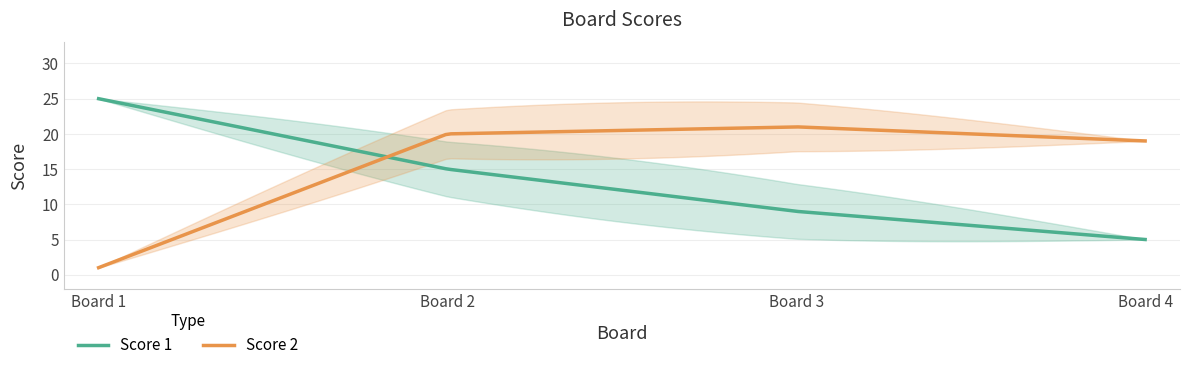

List the labels in order of Score 2 value, smallest first.

1, 4, 2, 3